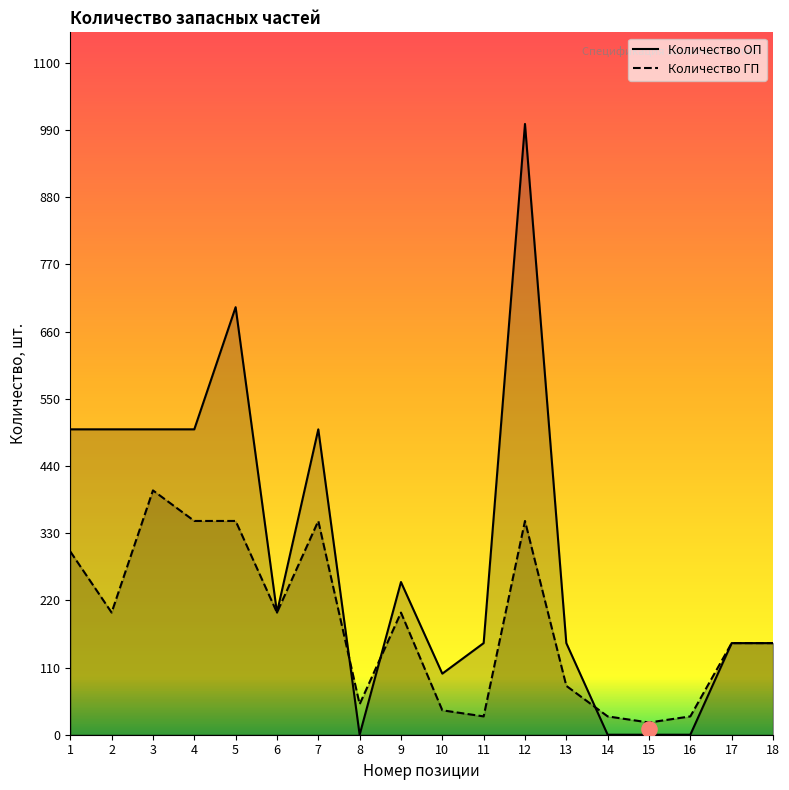

At how many categories does at least one series exceed 308?

7